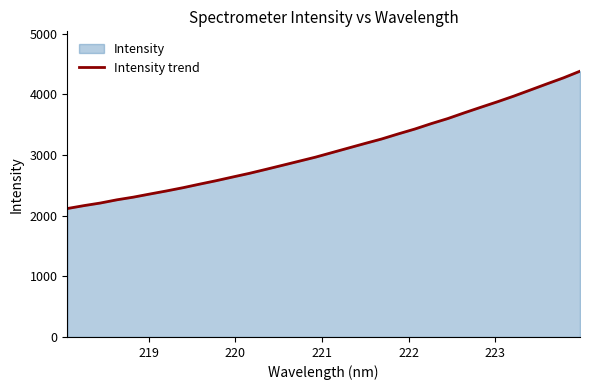

What is the difference between the maximum and minimum values?

2263.5